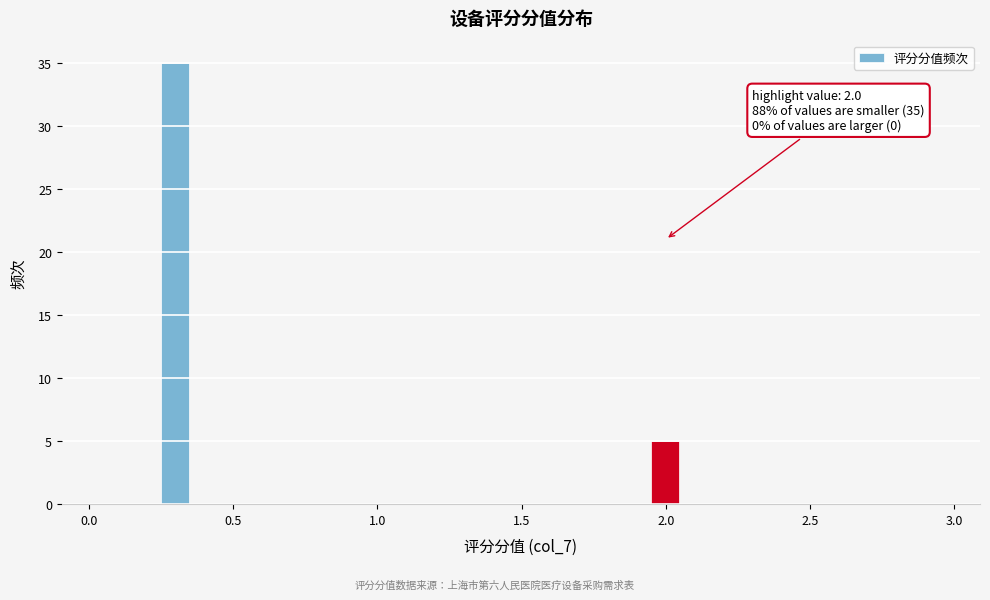

Read against the x-axis, roughly where is the centre of the tallest bar?

0.30